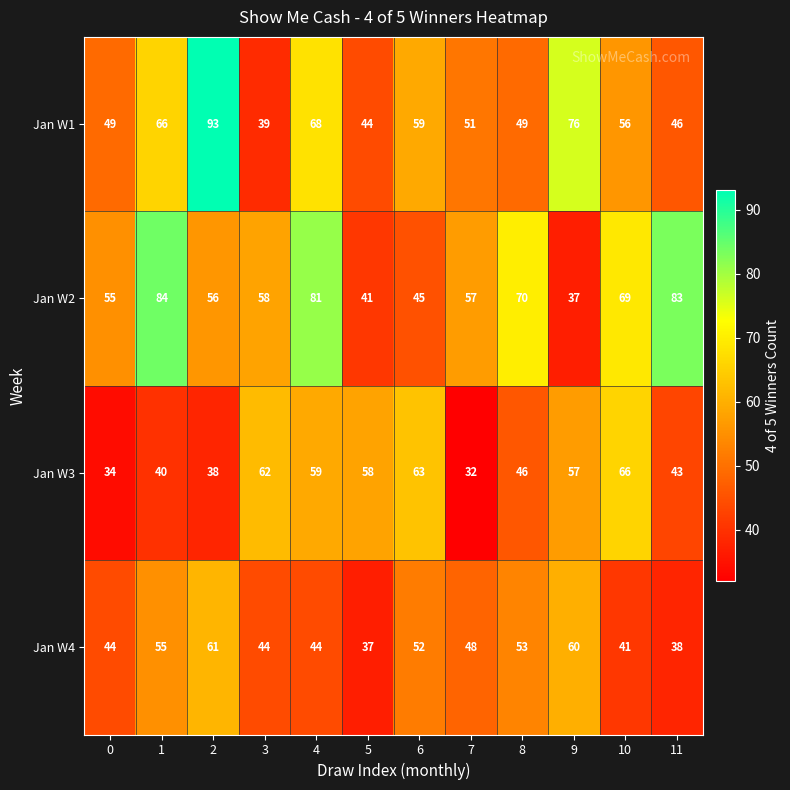

What is the sum of all Jan W1 values?

696